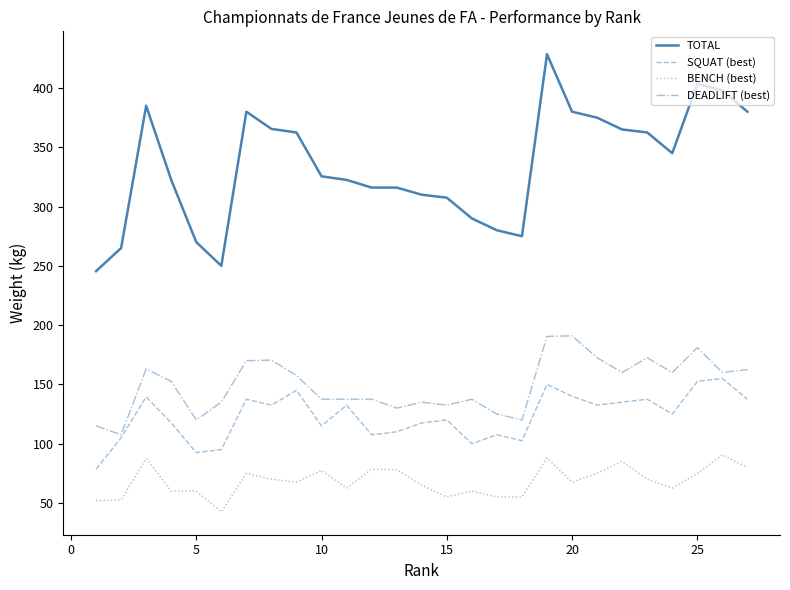

What is the maximum value for TOTAL?

428.5